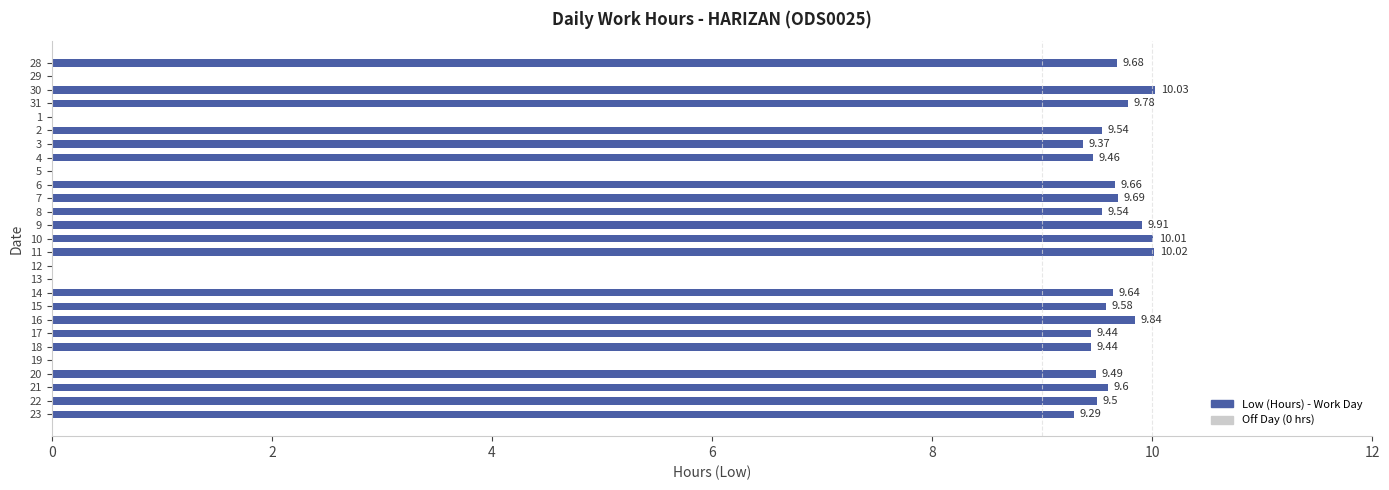

What is the sum of all values?

202.5